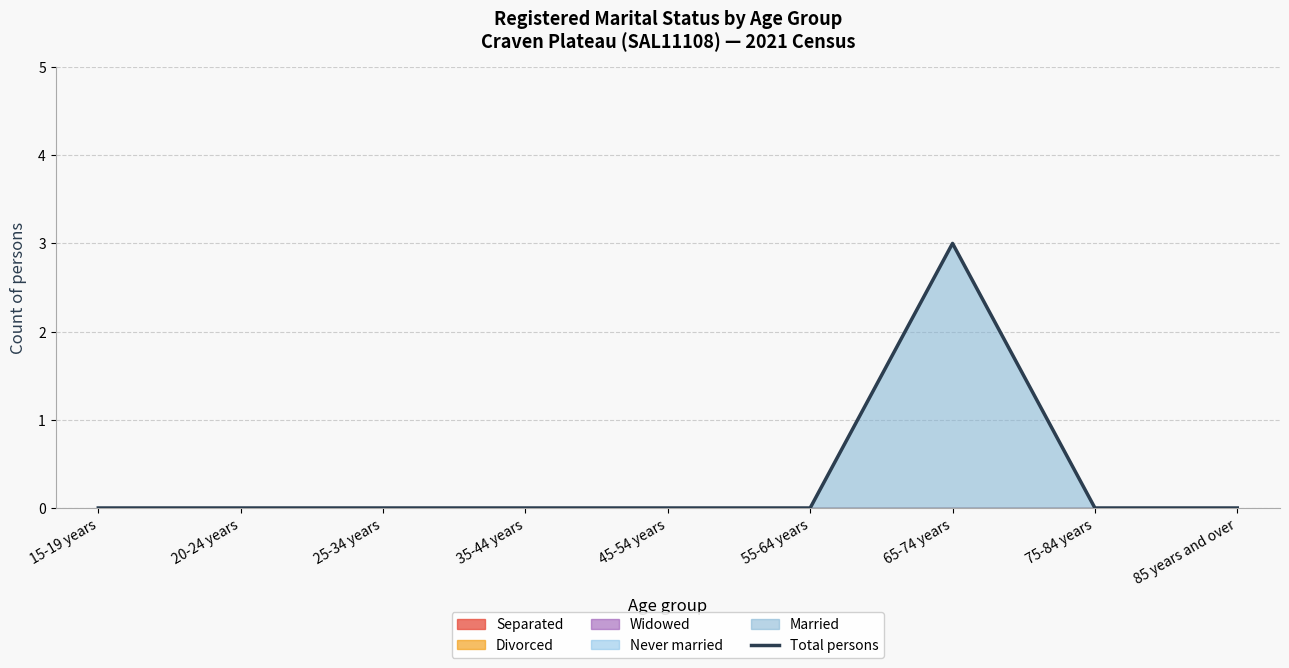

The value at 55-64 years is -1. True or false?

False